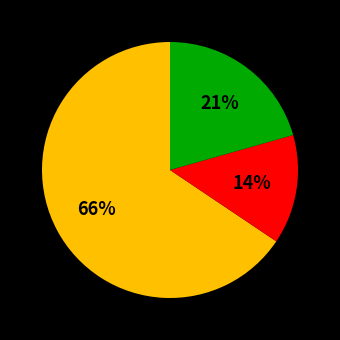

Is there a majority slice in this chart?

Yes